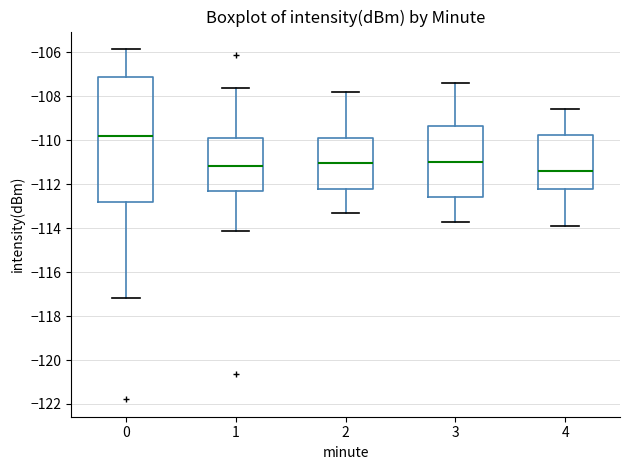

Where does the upper whisker of the box at x = 4 end on the y-axis? The values are not printed on the chart, so give them approximately, as read against the axis.

-108.6